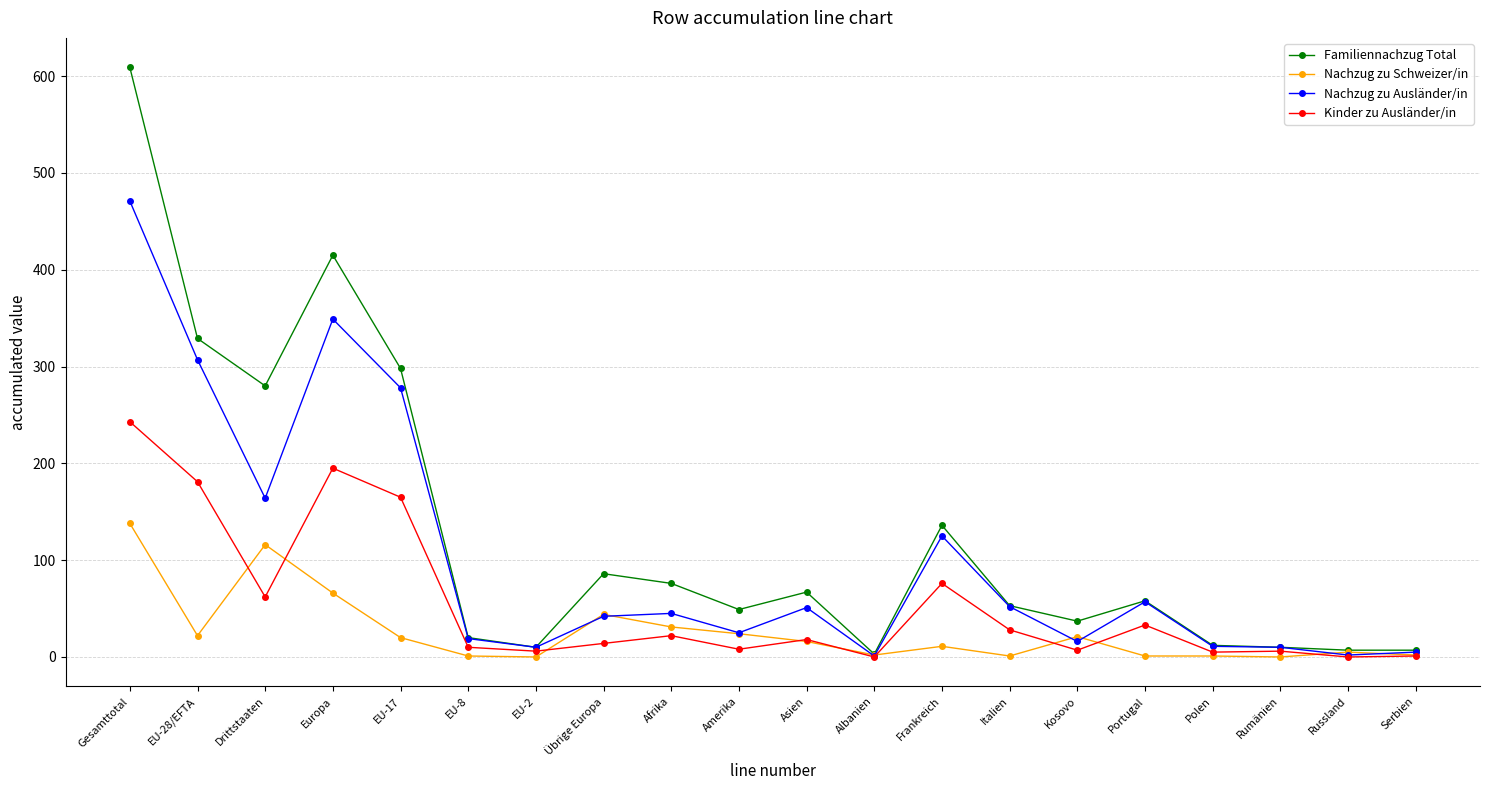

Between EU-17 and Portugal, which series saw the biggest shift?

Familiennachzug Total